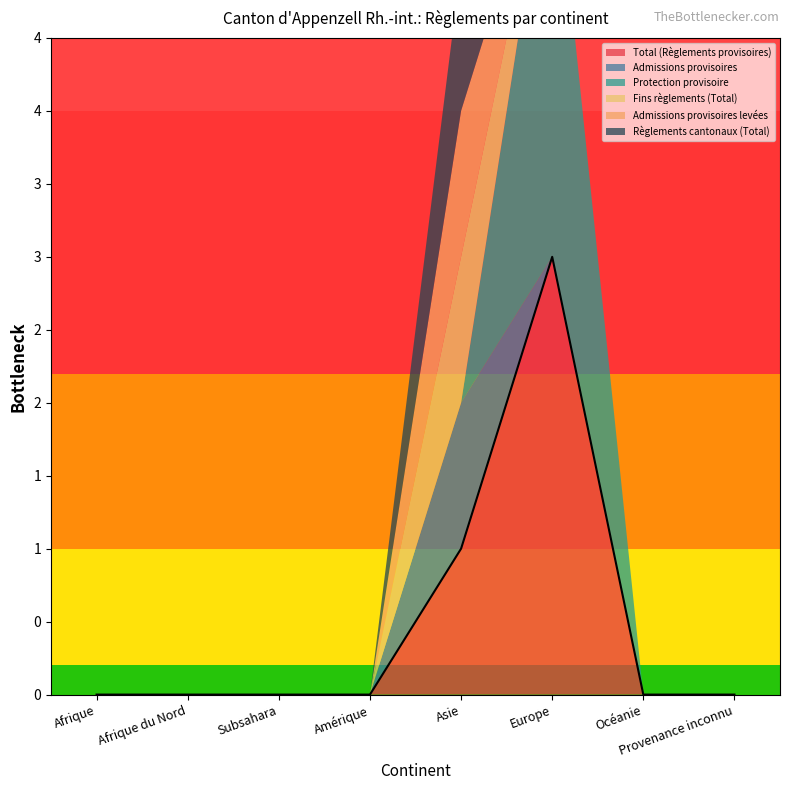

True or false: Fins règlements (Total) and Règlements cantonaux (Total) intersect in this chart.

False